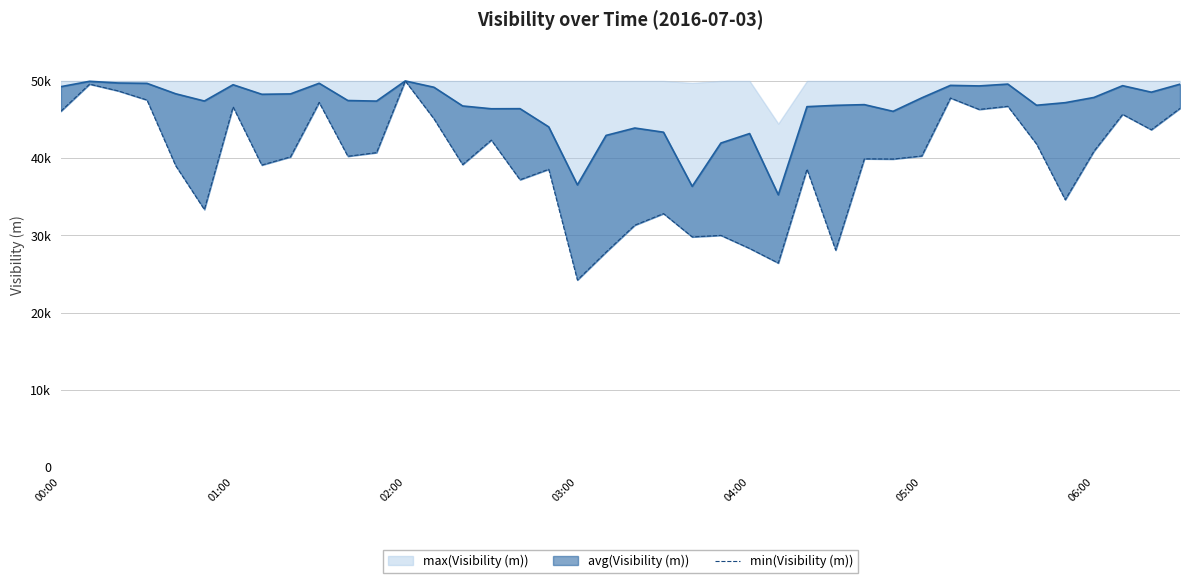

Which category has the highest value across all series?

02:00